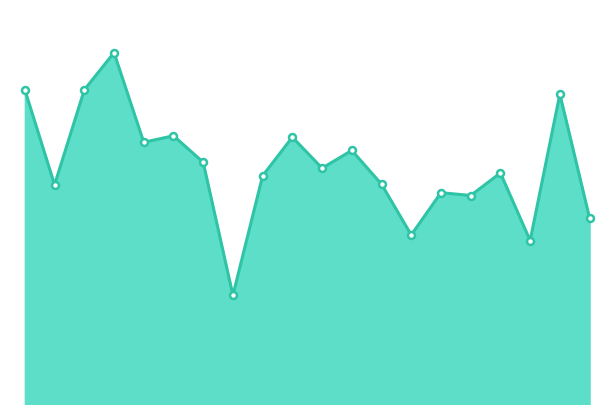

How many lines are shown in the chart?

1